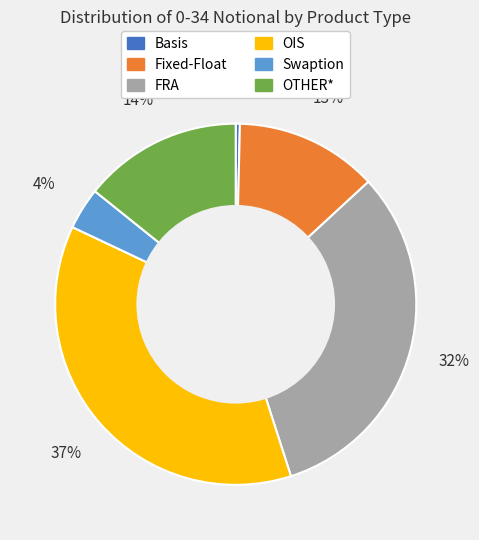

Count the number of slices in the pie.

6